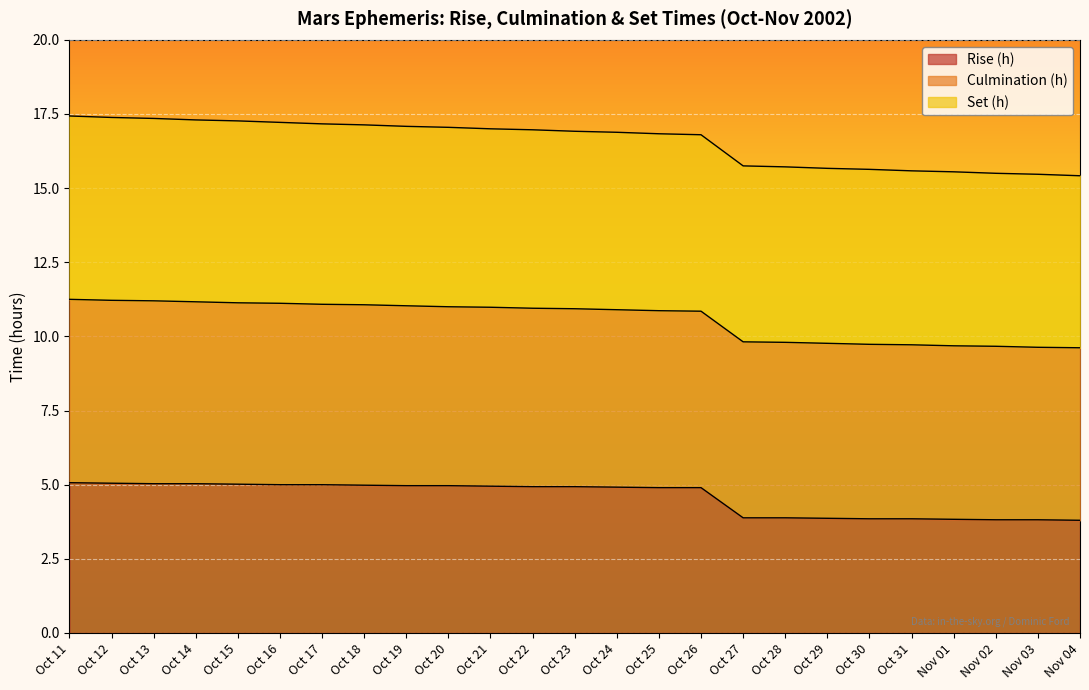

At which label does Rise (h) reach its peak?

Oct 11